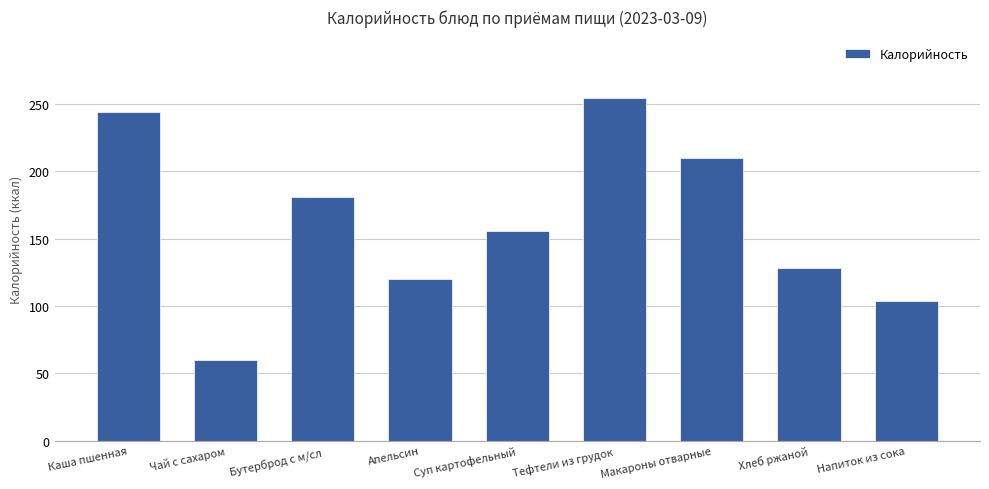

Is it true that the value at Макароны отварные is 210.0?

True